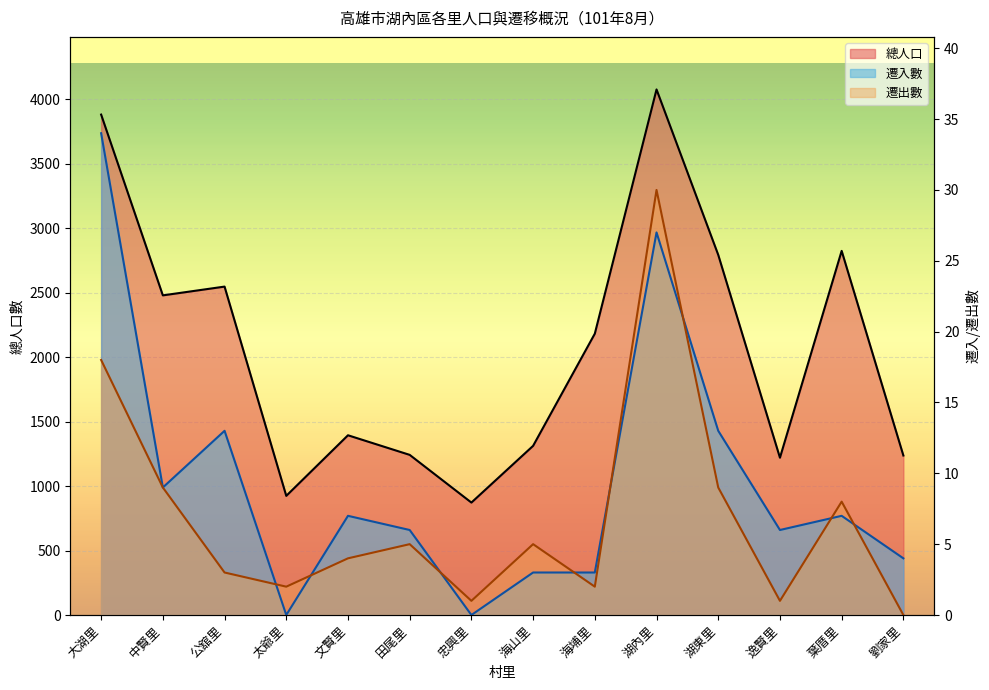

Where is 總人口 nearest to the value 2474?

中賢里